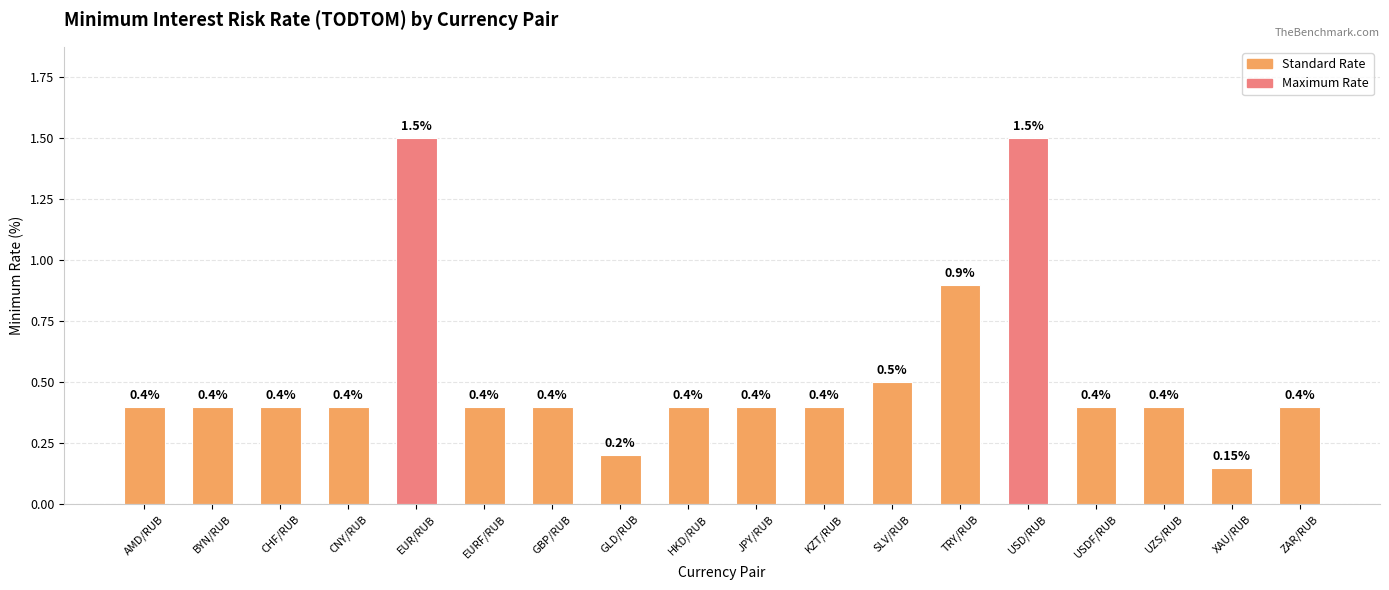

What is the average value?

0.5